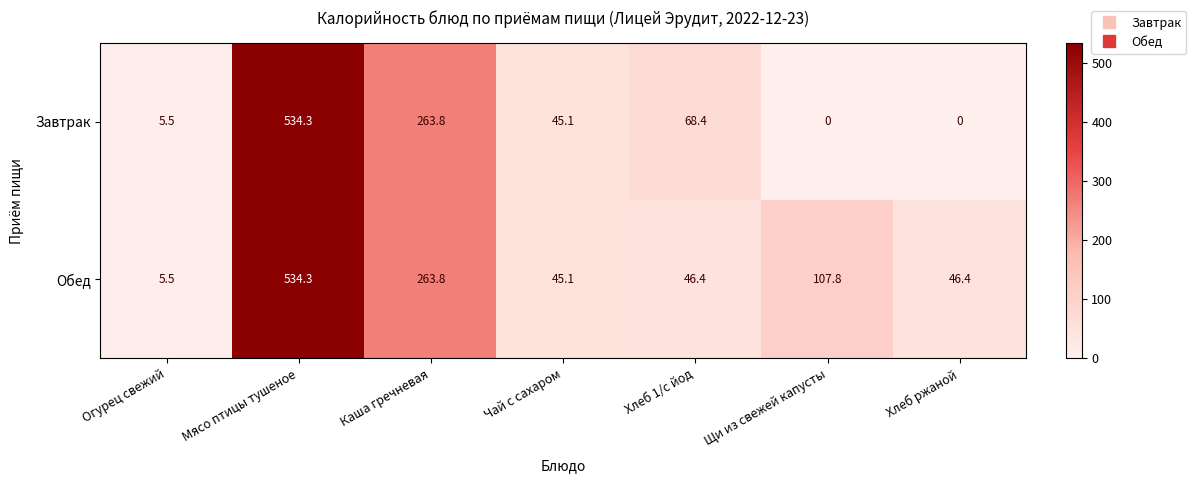

How many data points in Обед are above 46?

5